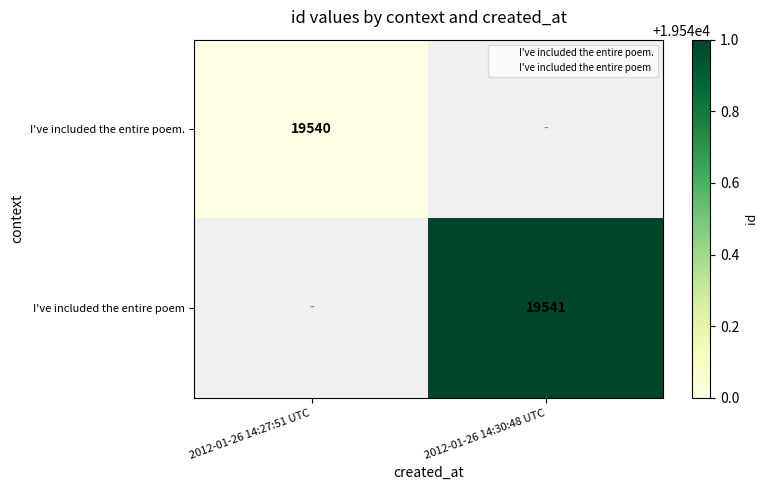

Rank the series by their average value, from lowest to highest.

I've included the entire poem., I've included the entire poem